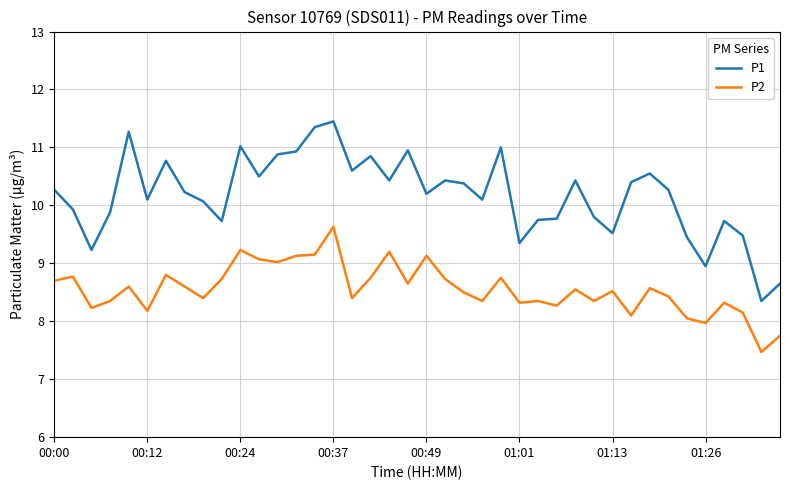

In P2, how many points are higher than both neighbors (excluding endpoints)?

13